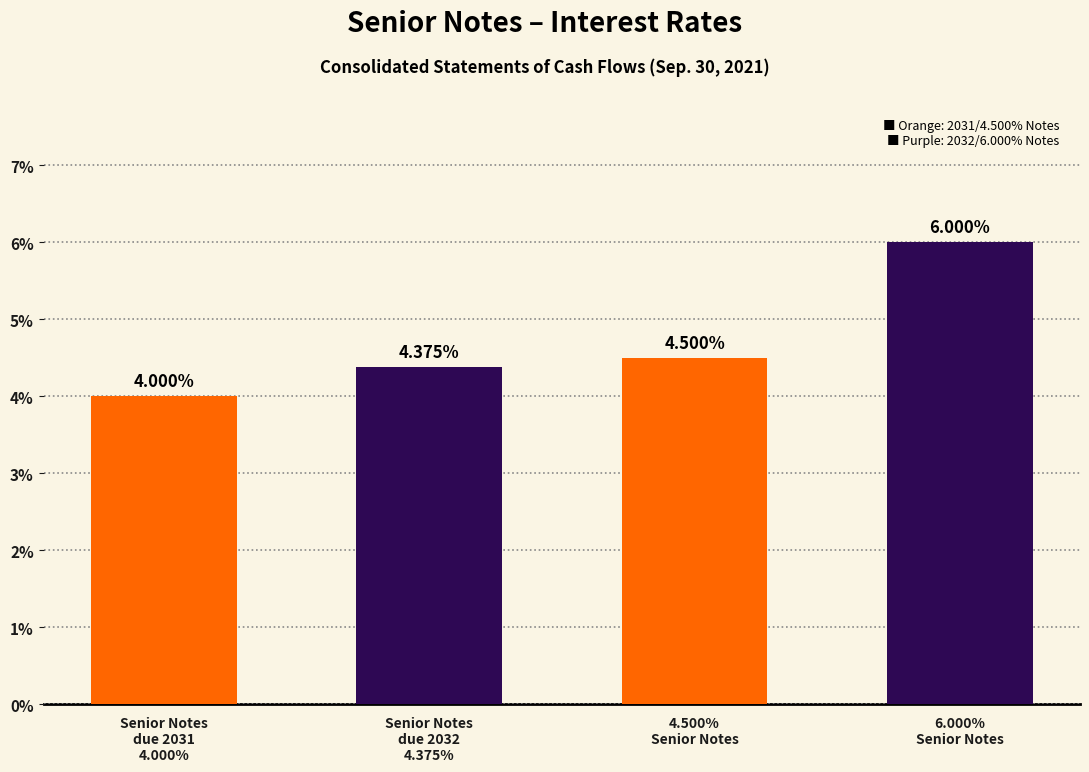

How many bars are there in total?

4